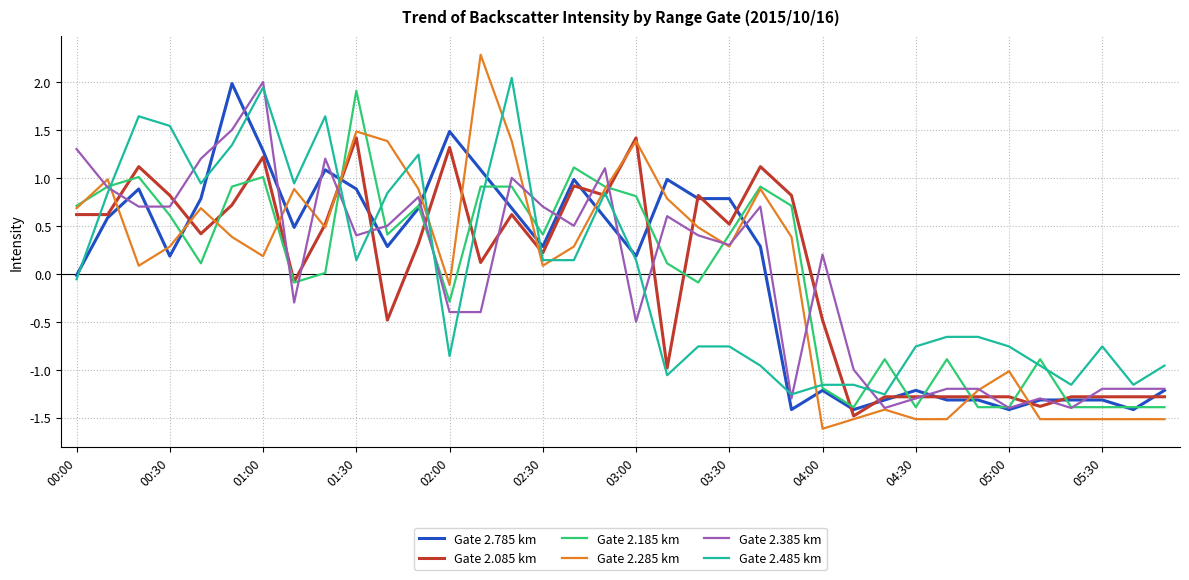

True or false: Gate 2.085 km and Gate 2.185 km intersect in this chart.

True